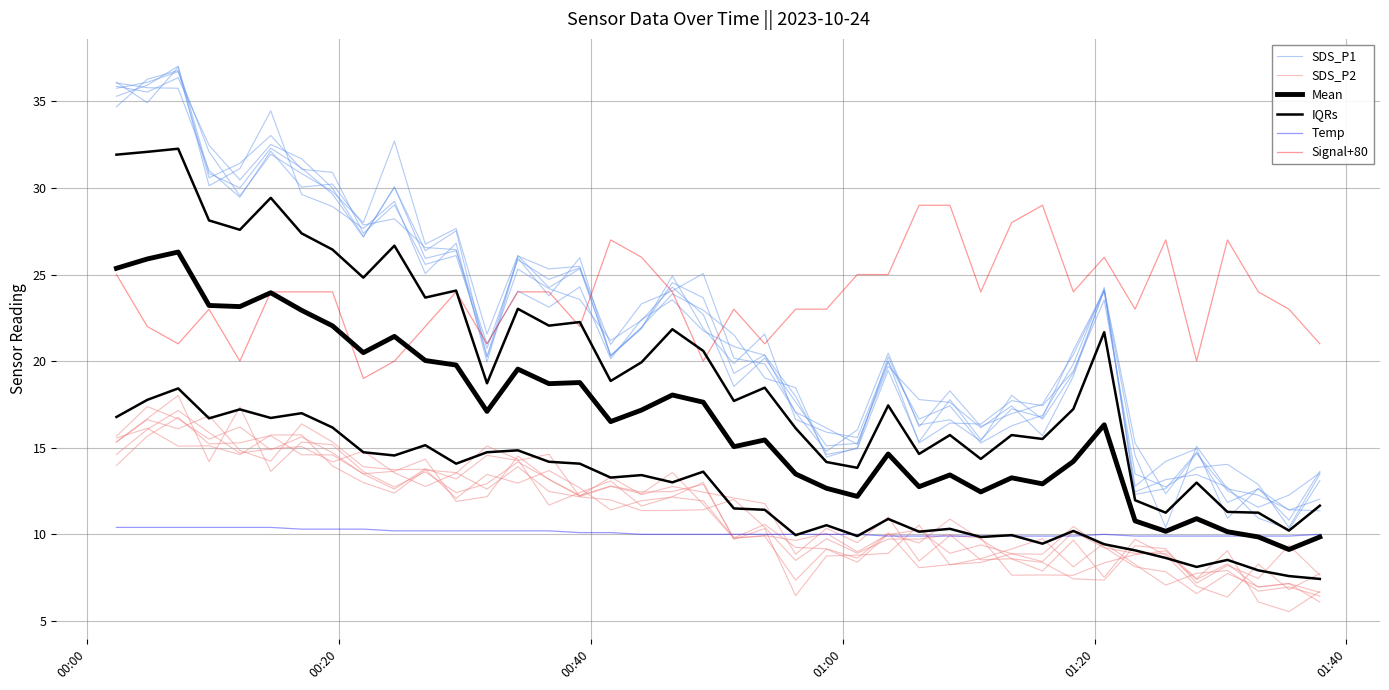

True or false: SDS_P2 and Mean cross at least once.

False